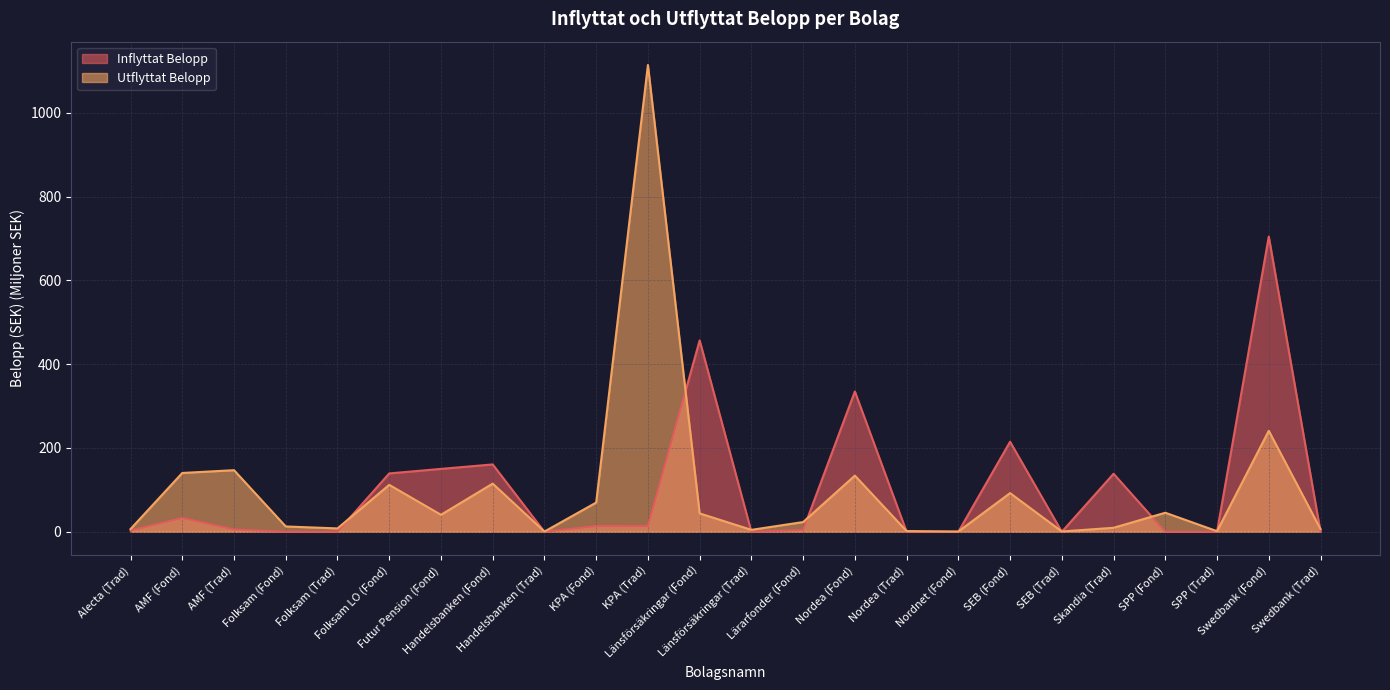

True or false: Utflyttat Belopp has more than 1 interior local peaks.

True